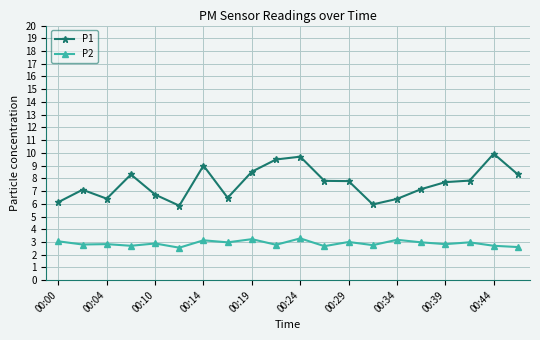

Rank the series by their average value, from highest to lowest.

P1, P2